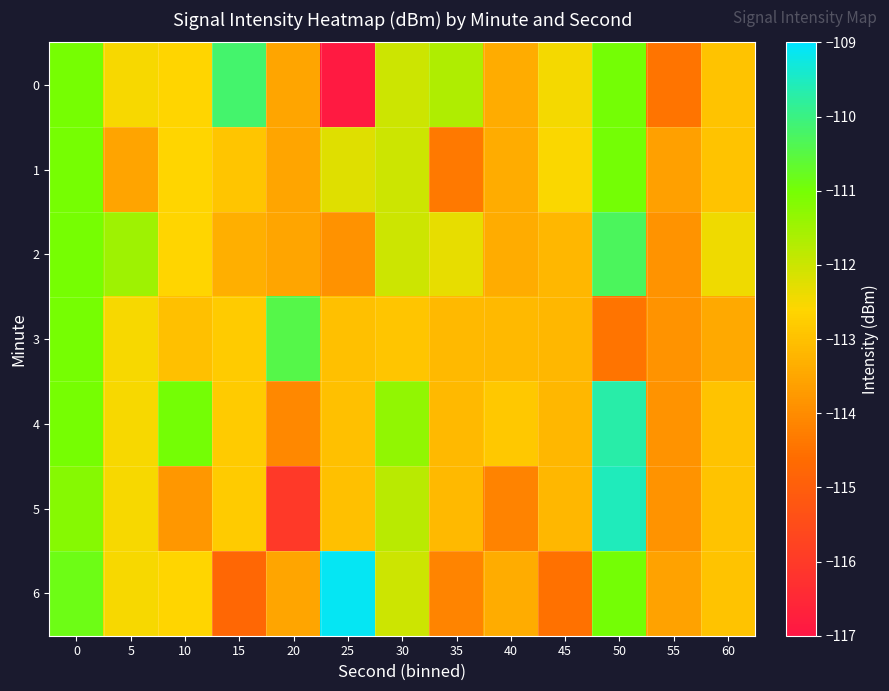

Reading left to right, extract all data points from this chart.

0: 0=-111.0	5=-112.5	10=-112.6	15=-110.2	20=-113.5	25=-116.9	30=-112.0	35=-111.7	40=-113.4	45=-112.5	50=-111.0	55=-114.4	60=-112.9
1: 0=-111.0	5=-113.6	10=-112.6	15=-112.9	20=-113.5	25=-112.2	30=-112.0	35=-114.4	40=-113.4	45=-112.5	50=-111.0	55=-113.6	60=-112.9
2: 0=-111.0	5=-111.5	10=-112.6	15=-113.3	20=-113.5	25=-113.9	30=-112.0	35=-112.3	40=-113.4	45=-113.2	50=-110.3	55=-113.9	60=-112.4
3: 0=-111.0	5=-112.5	10=-113.0	15=-112.8	20=-110.4	25=-113.0	30=-112.9	35=-113.1	40=-113.2	45=-113.2	50=-114.4	55=-113.9	60=-113.5
4: 0=-111.0	5=-112.5	10=-111.0	15=-112.8	20=-114.1	25=-113.0	30=-111.3	35=-113.1	40=-112.9	45=-113.2	50=-109.7	55=-113.9	60=-112.9
5: 0=-111.2	5=-112.5	10=-113.8	15=-112.8	20=-116.0	25=-113.0	30=-111.8	35=-113.1	40=-114.2	45=-113.2	50=-109.5	55=-113.9	60=-112.9
6: 0=-110.9	5=-112.5	10=-112.6	15=-114.8	20=-113.5	25=-109.1	30=-112.0	35=-114.1	40=-113.4	45=-114.5	50=-111.0	55=-113.6	60=-112.9